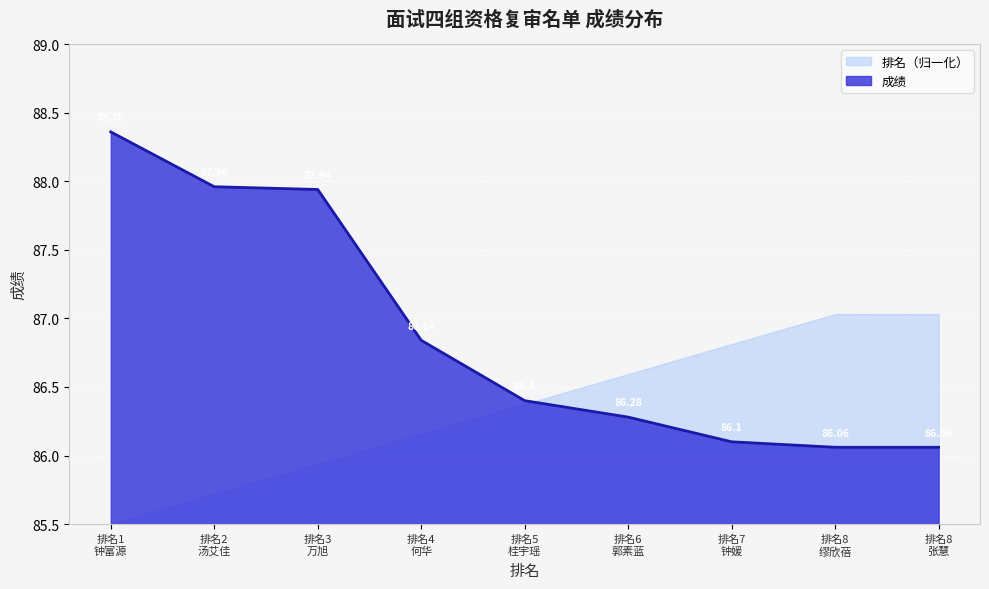

Which series has the largest range (max minus min)?

成绩